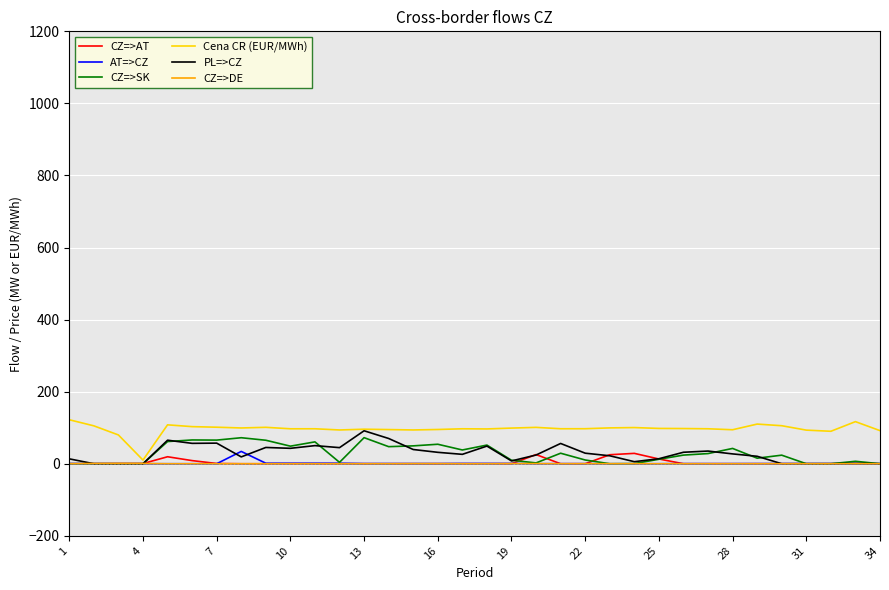

Which series has the largest total across all categories?

Cena CR (EUR/MWh)